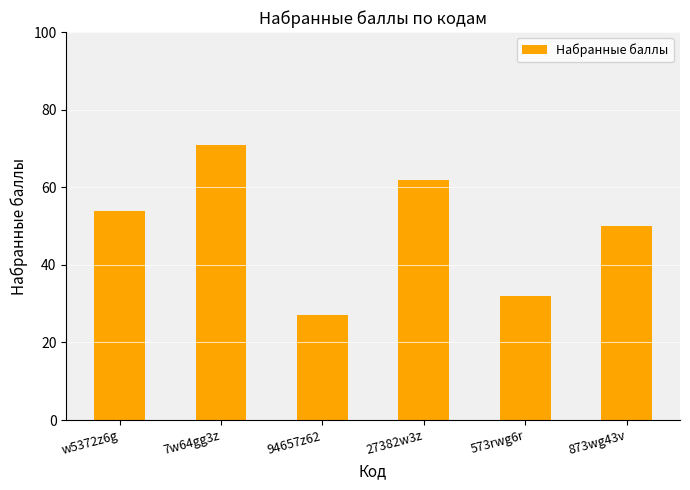

Rank the categories by value from lowest to highest.

94657z62, 573rwg6r, 873wg43v, w5372z6g, 27382w3z, 7w64gg3z